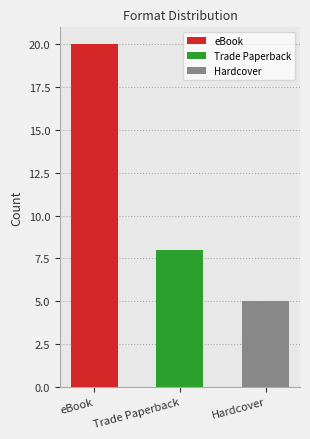

Which label corresponds to the smallest value in the chart?

Hardcover